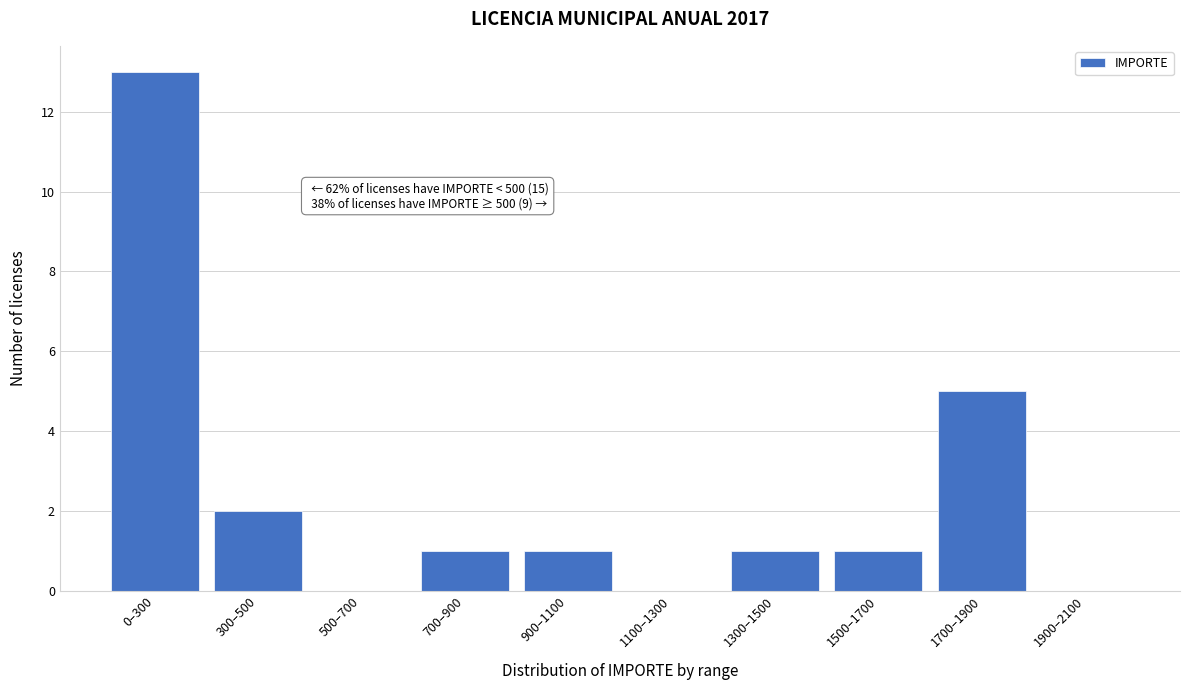

Reading right to left, list all the values displayed in this chart.

1900–2100=0	1700–1900=5	1500–1700=1	1300–1500=1	1100–1300=0	900–1100=1	700–900=1	500–700=0	300–500=2	0–300=13